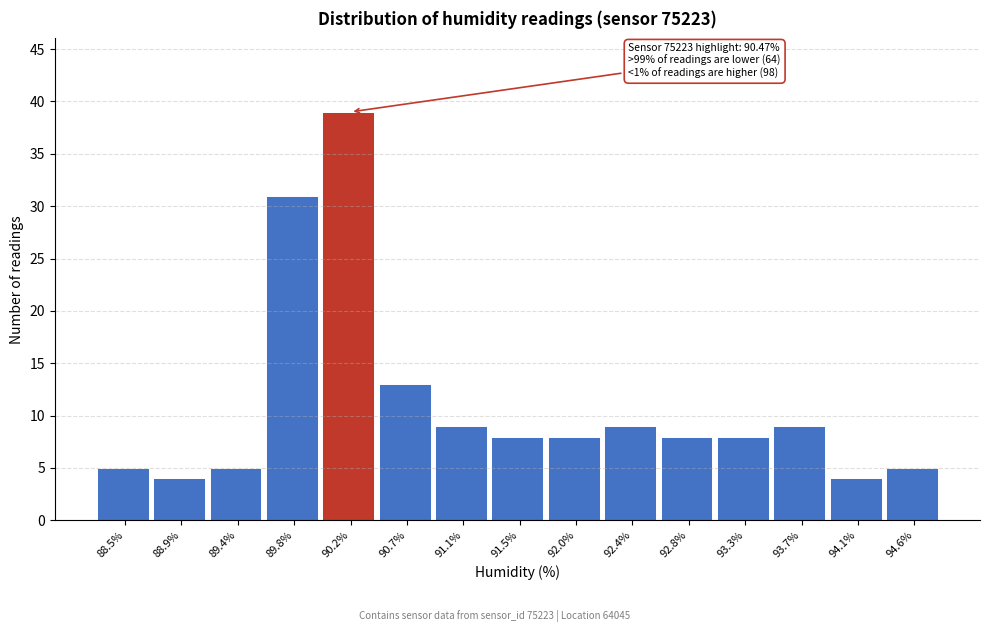

Reading left to right, extract all data points from this chart.

88.5%=5	88.9%=4	89.4%=5	89.8%=31	90.2%=39	90.7%=13	91.1%=9	91.5%=8	92.0%=8	92.4%=9	92.8%=8	93.3%=8	93.7%=9	94.1%=4	94.6%=5